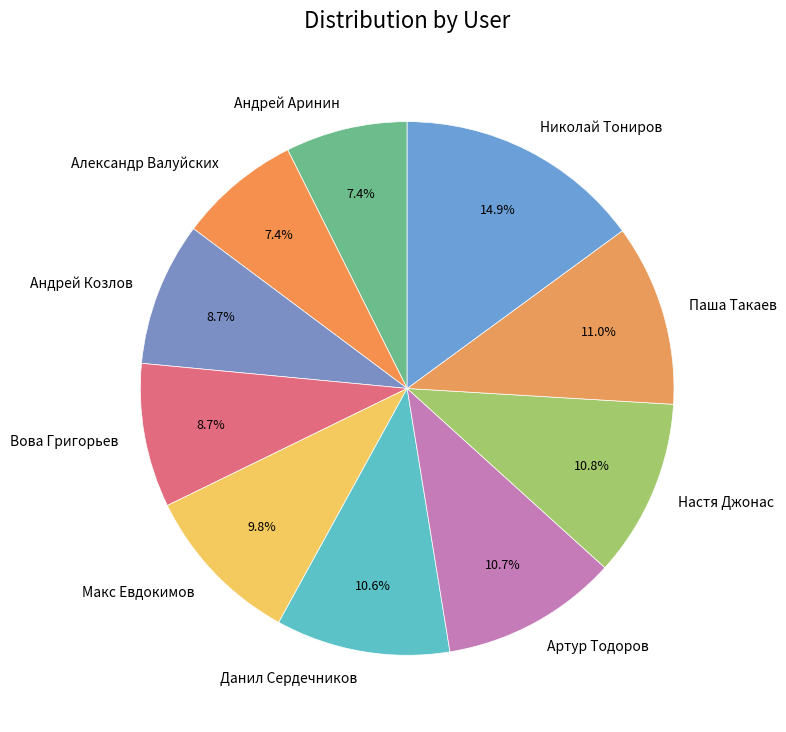

What is the largest slice in the pie chart?

Николай Тониров